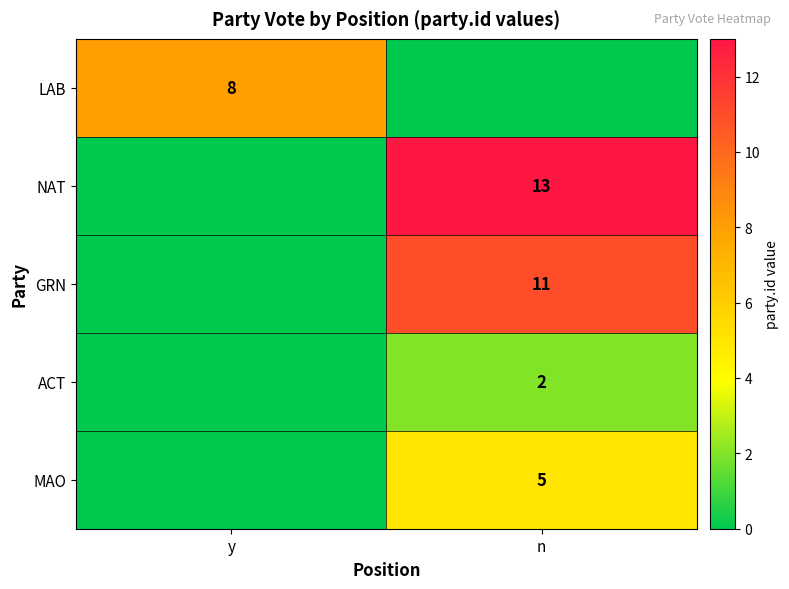

How many distinct data groups are displayed?

5